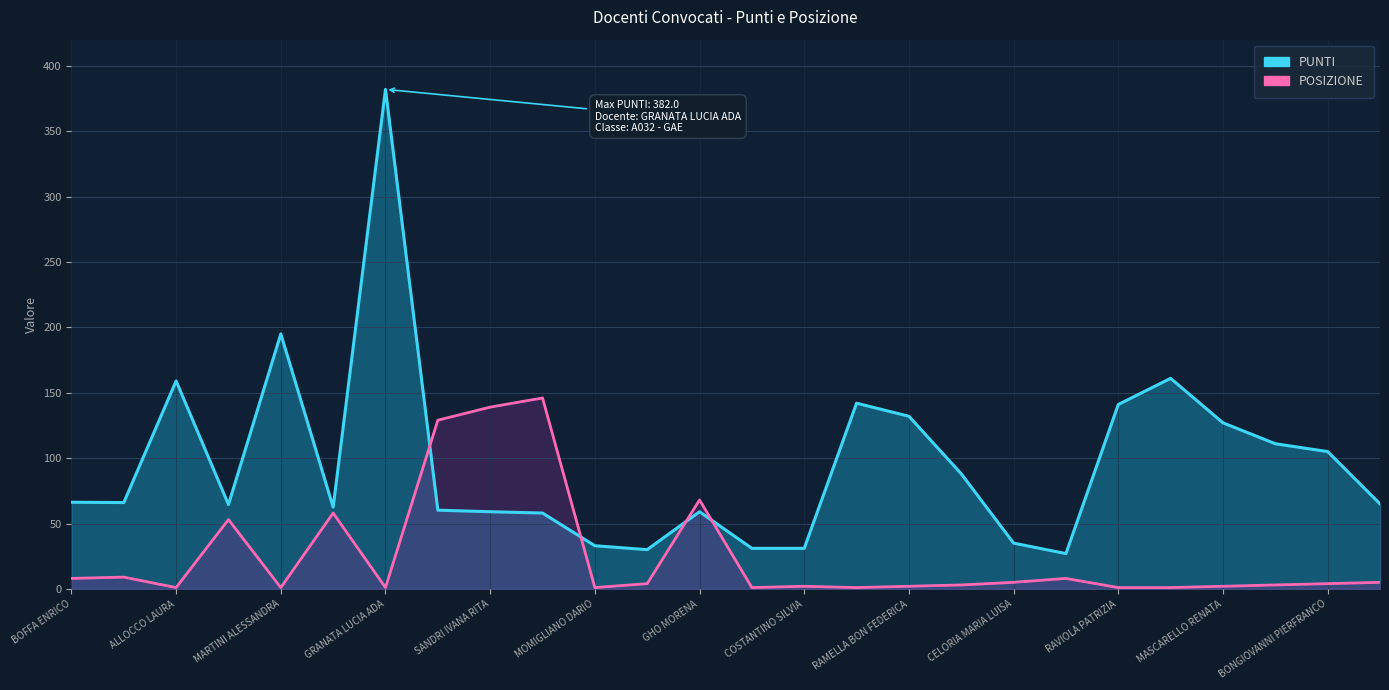

Does the chart have visible grid lines?

Yes